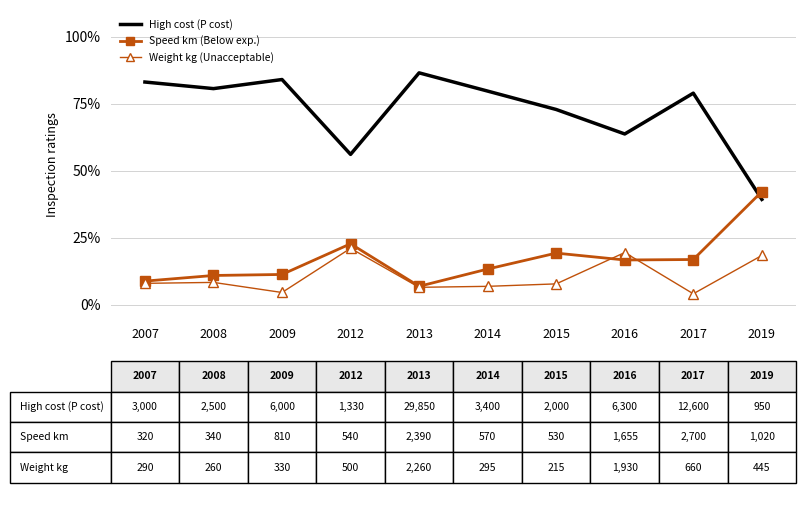

What is the spread (max minus min) of values at 2007?

75.1